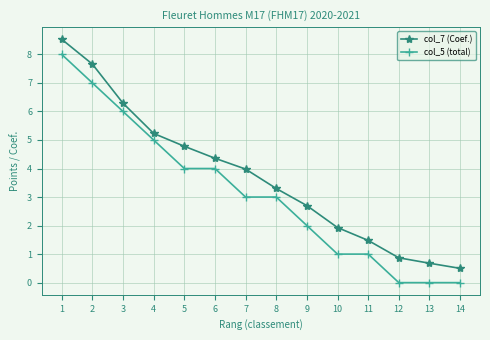

Is this an area chart (filled region under the line)?

No